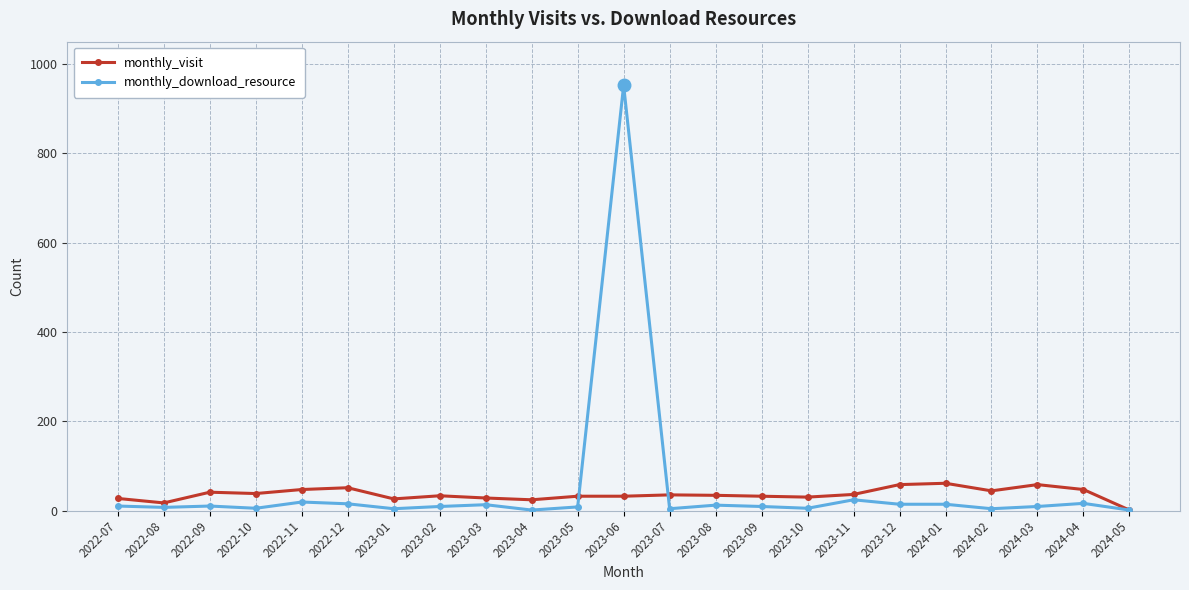

Which series has the widest spread of values?

monthly_download_resource